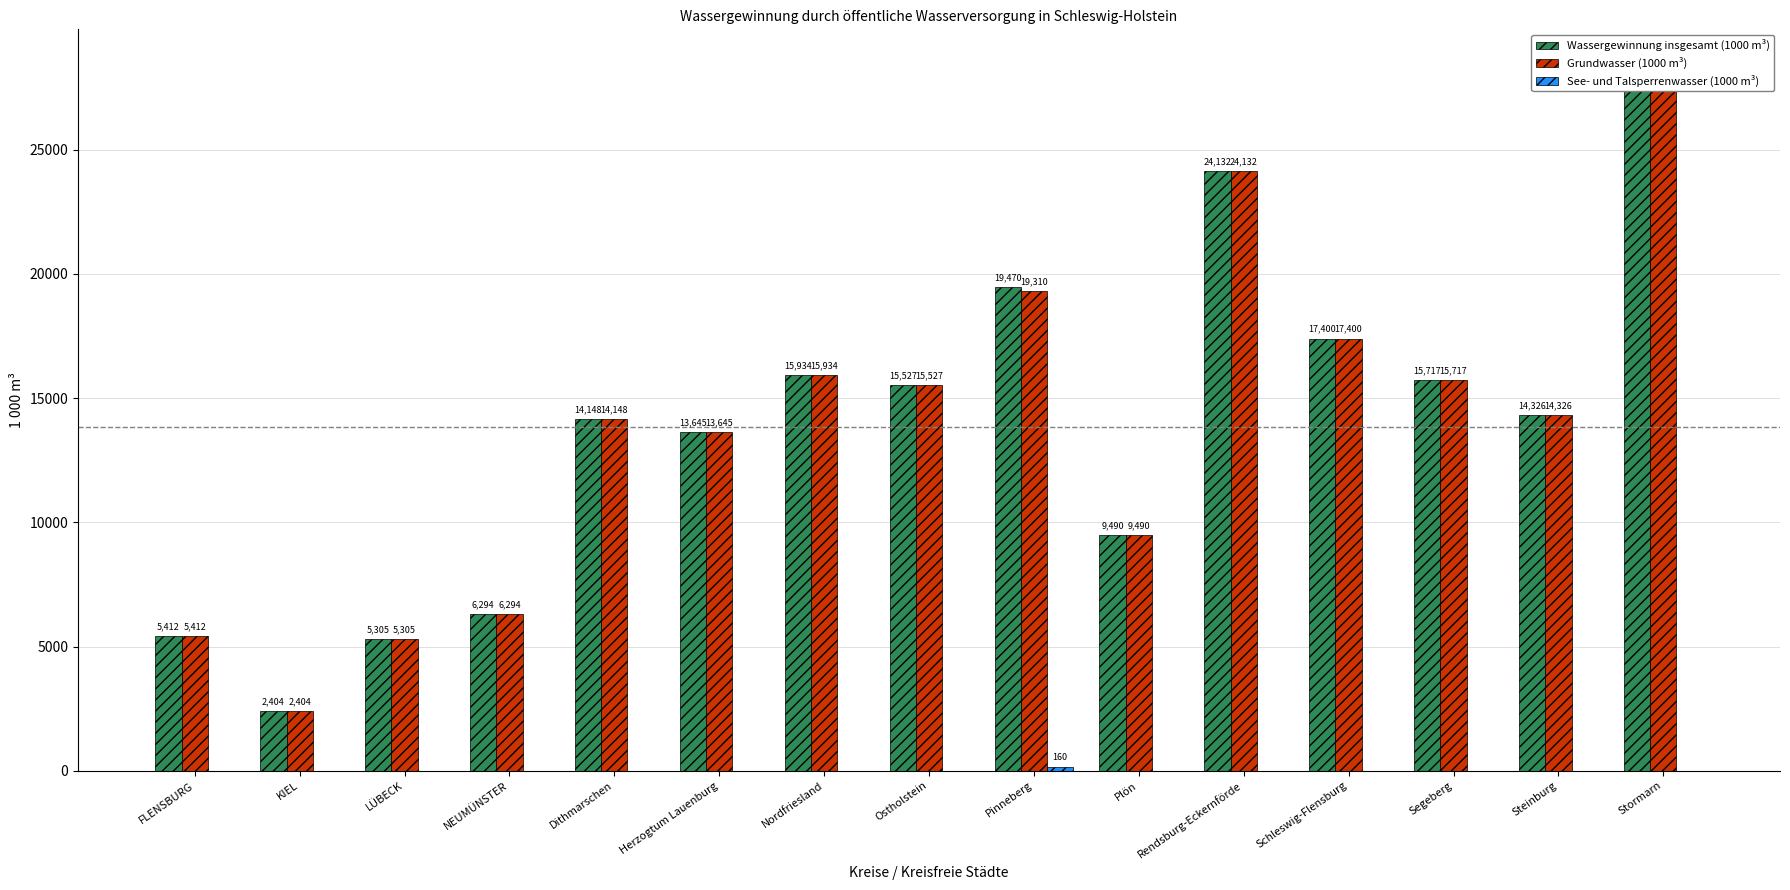

What position from the left is Plön?

10